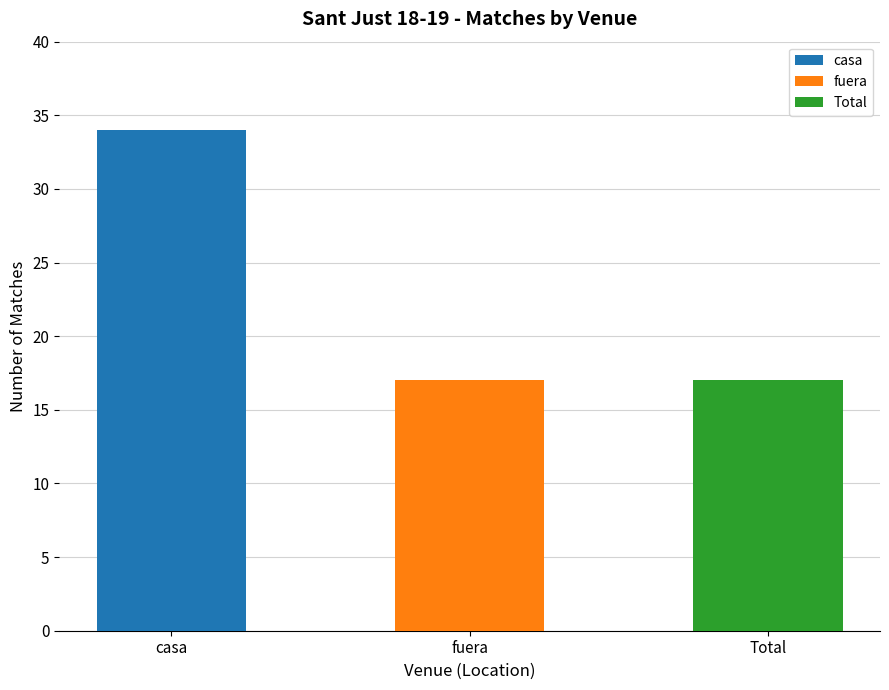

What is the difference between the values at casa and fuera?

17